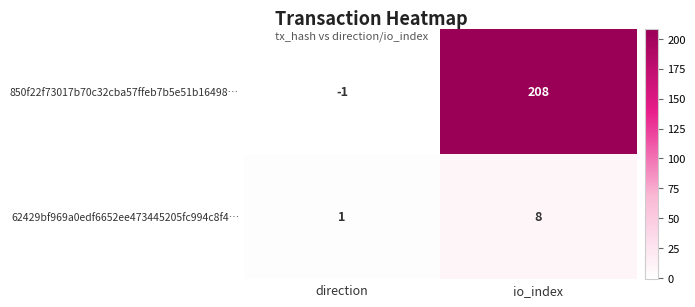

At direction, list the series in order from largest to smallest.

62429bf969a0edf6652ee473445205fc994c8f4…, 850f22f73017b70c32cba57ffeb7b5e51b16498…